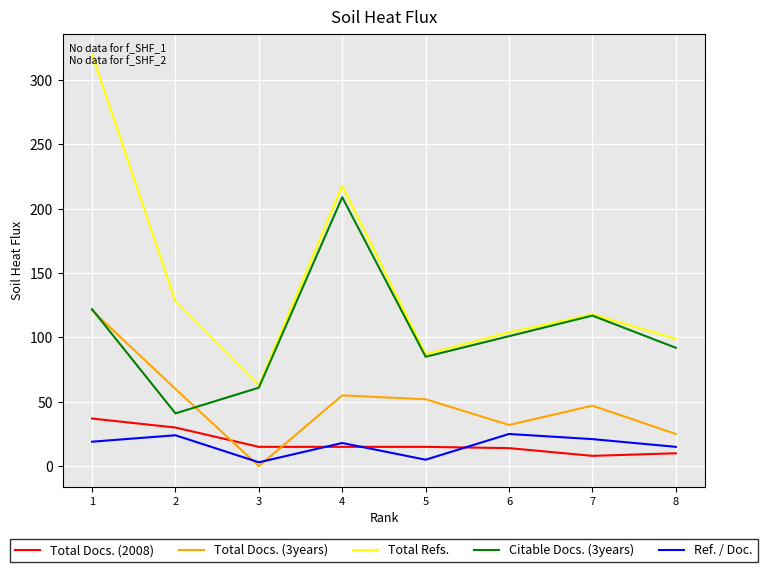

What is the sum of all Total Refs. values?

1137